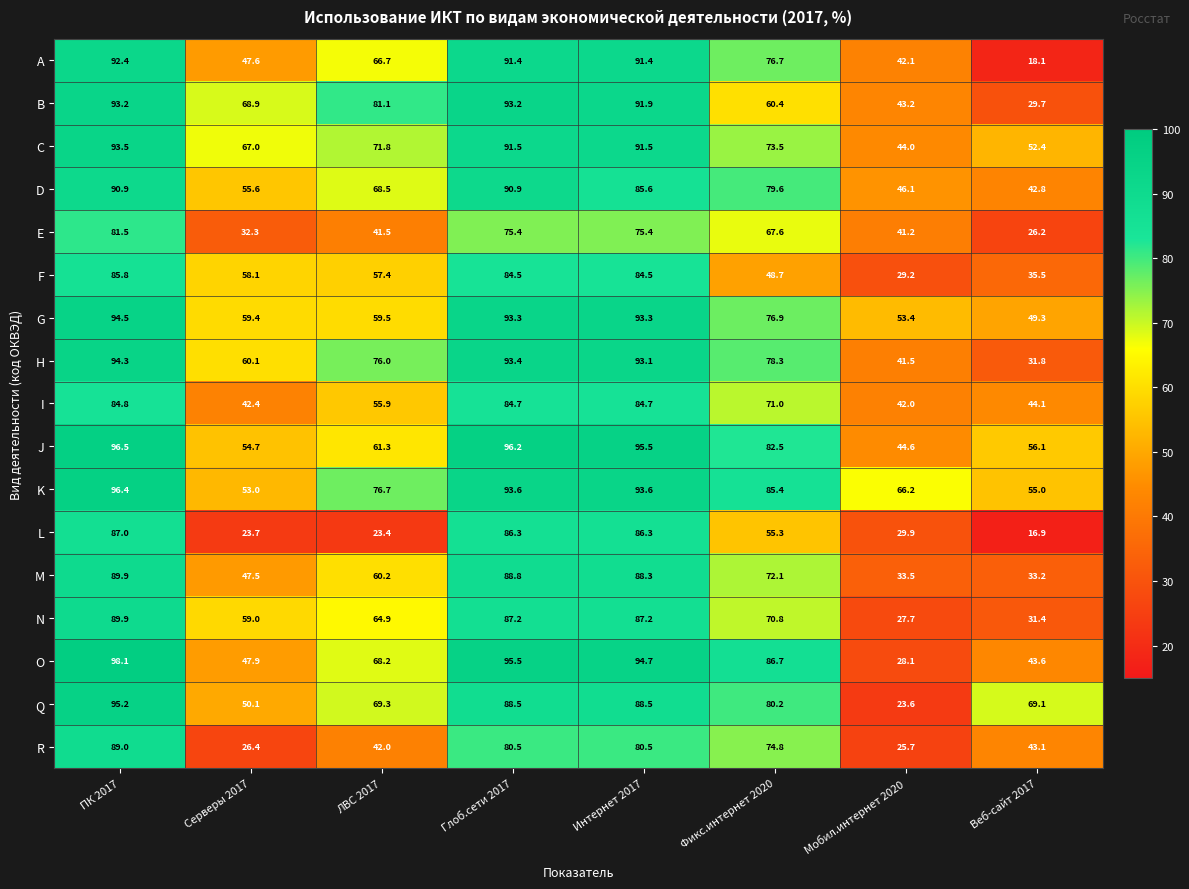

What is the difference between the D values at Мобил.интернет 2020 and Глоб.сети 2017?

44.8